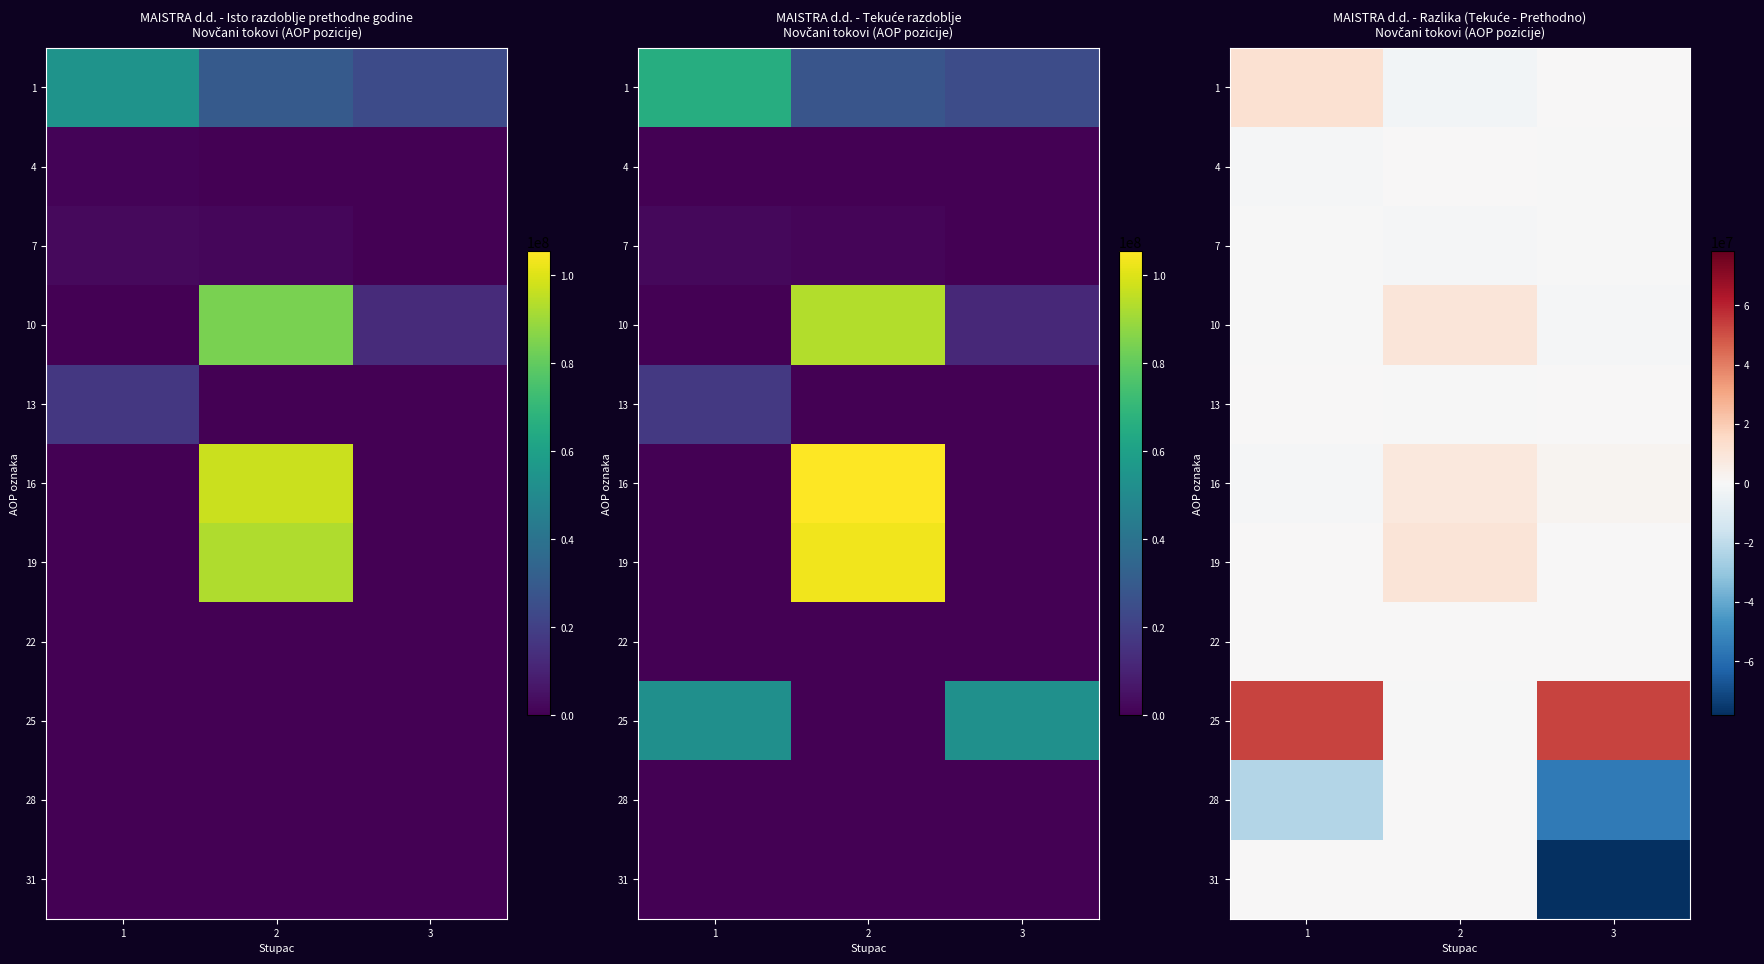

True or false: 31 has a value of -24075113 at 2.

False